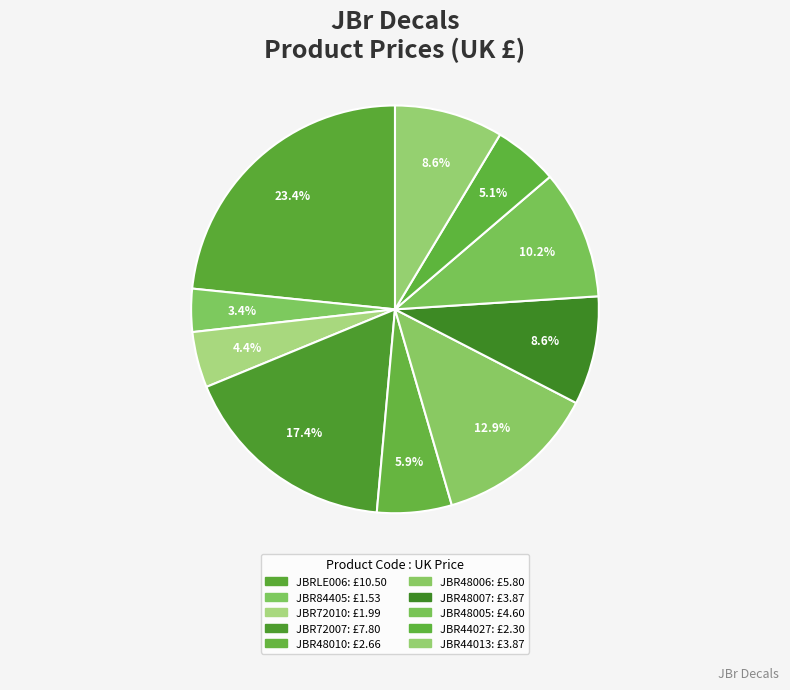

Rank the categories by value from lowest to highest.

JBR84405, JBR72010, JBR44027, JBR48010, JBR48007, JBR44013, JBR48005, JBR48006, JBR72007, JBRLE006